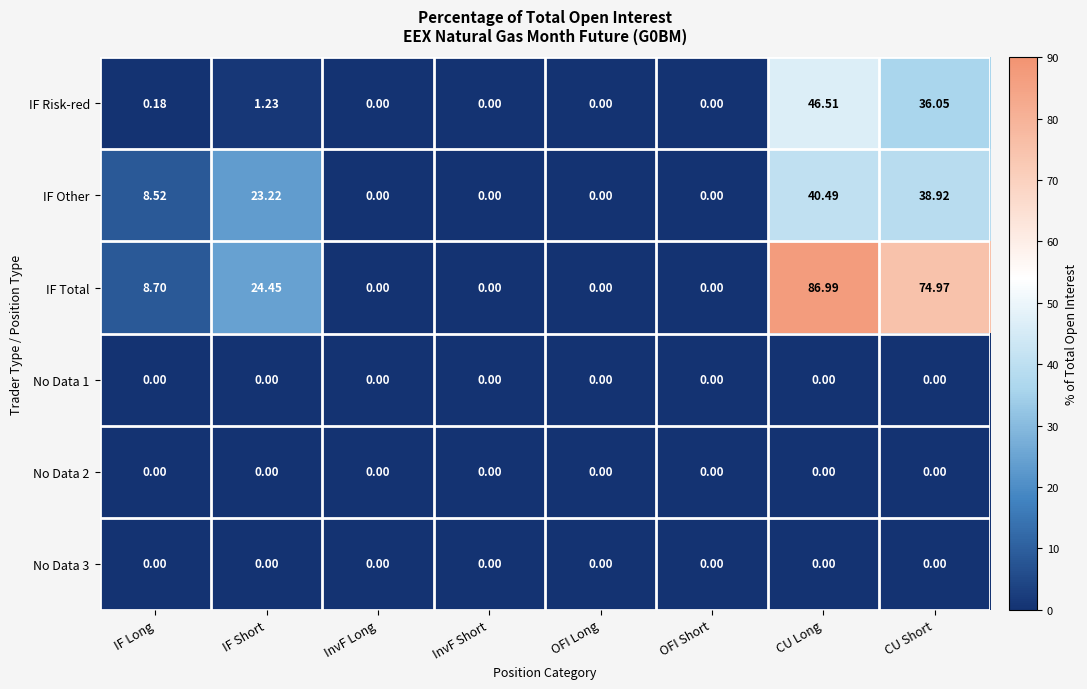

Is the value of No Data 2 at IF Long greater than the value of IF Total at CU Long?

No